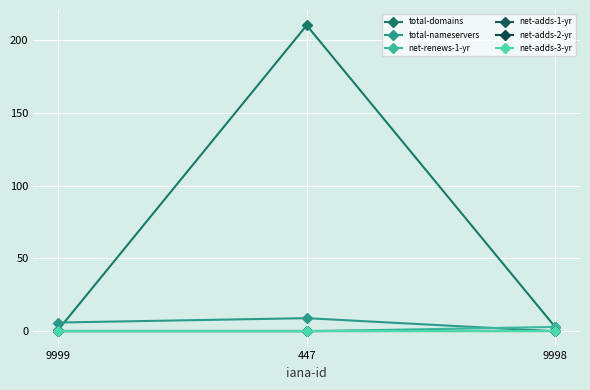

How many lines are shown in the chart?

6